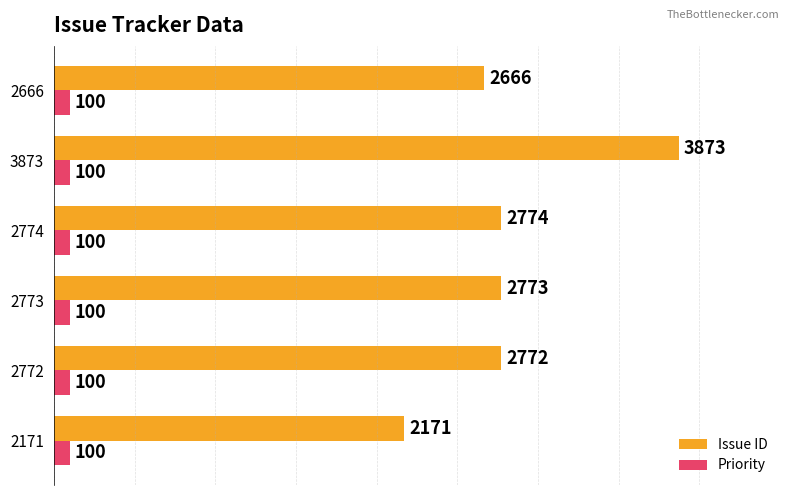

Which series has the largest range (max minus min)?

Issue ID